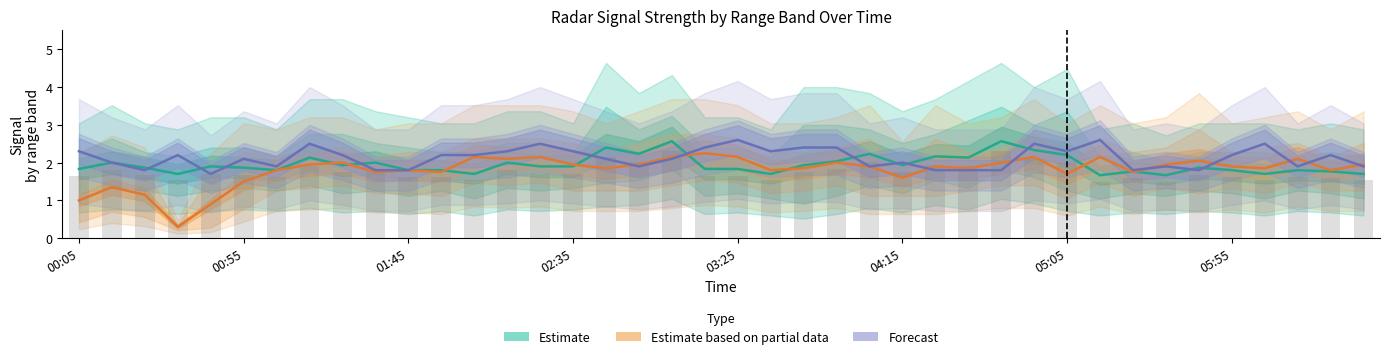

Rank the series by their average value, from highest to lowest.

Forecast, Estimate, Estimate based on partial data